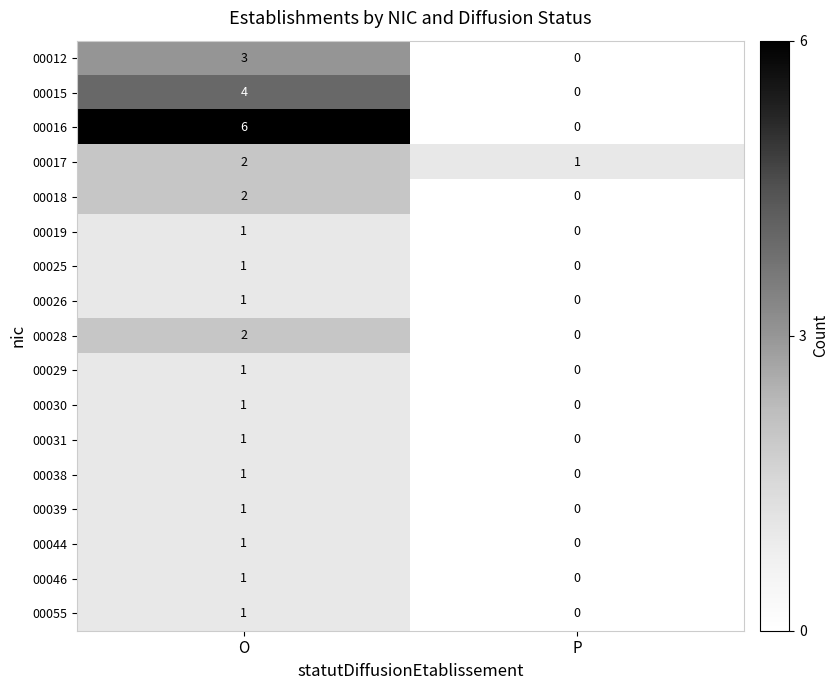

Between O and P, which series saw the biggest shift?

00016